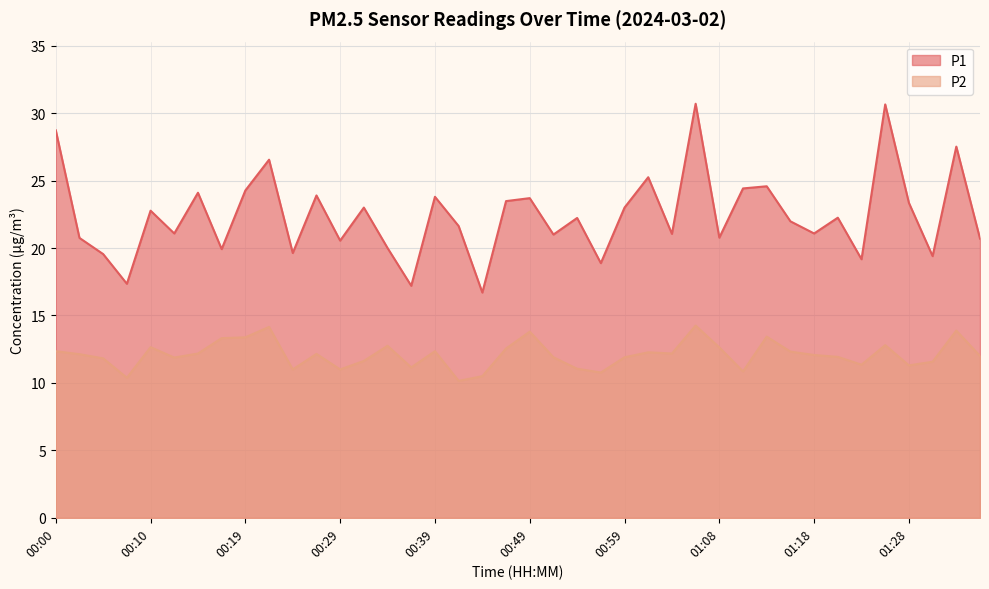

How many lines are shown in the chart?

2